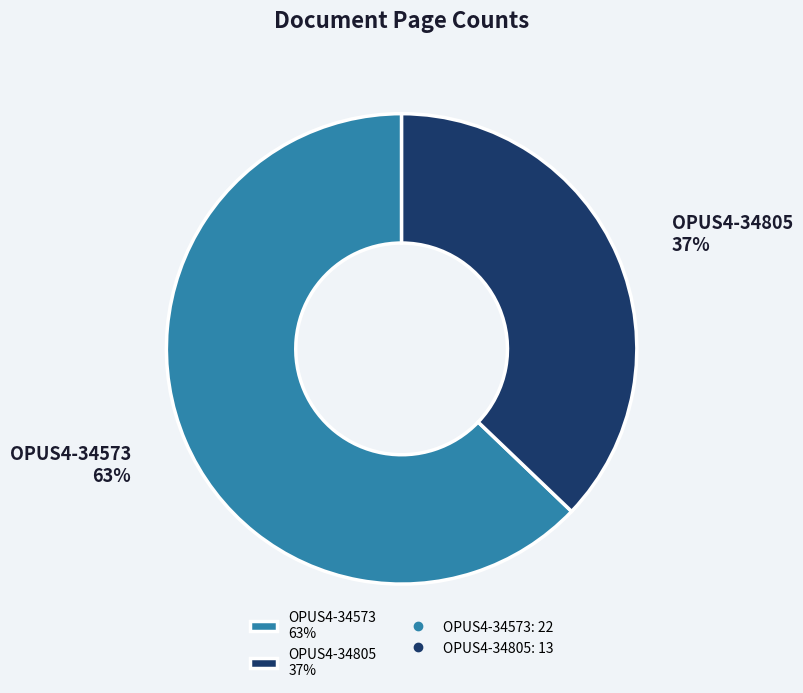

Is it true that OPUS4-34573 is 63% of the pie?

True